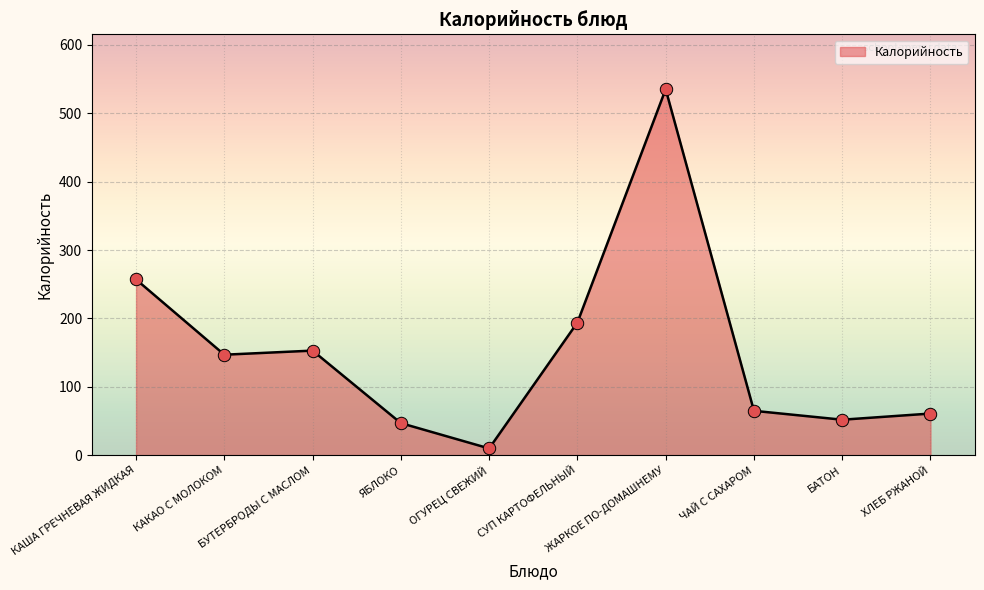

What is the change in value from КАКАО С МОЛОКОМ to БАТОН?

-95